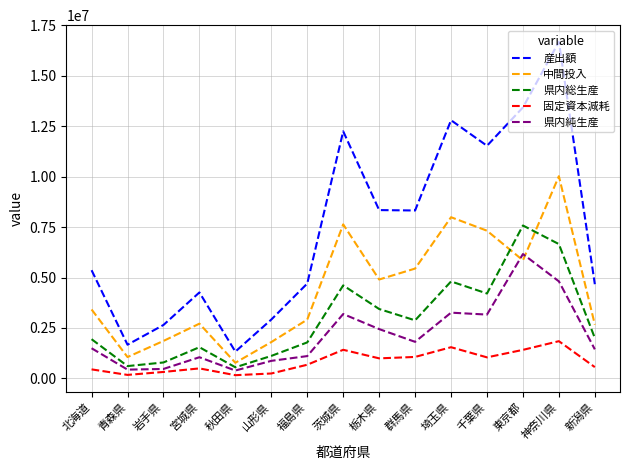

Does the chart display data point markers on the line(s)?

No